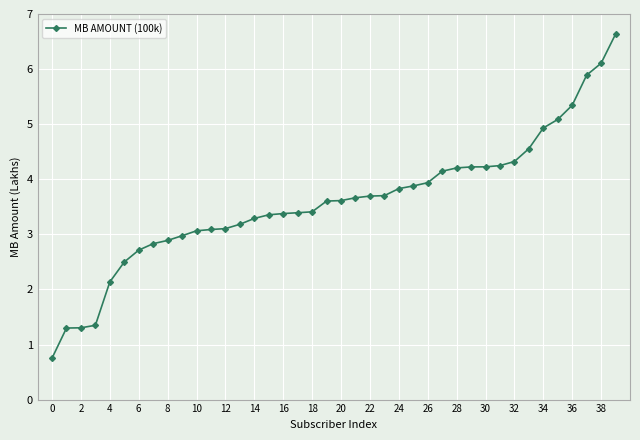

What is the greatest value displayed?

6.6